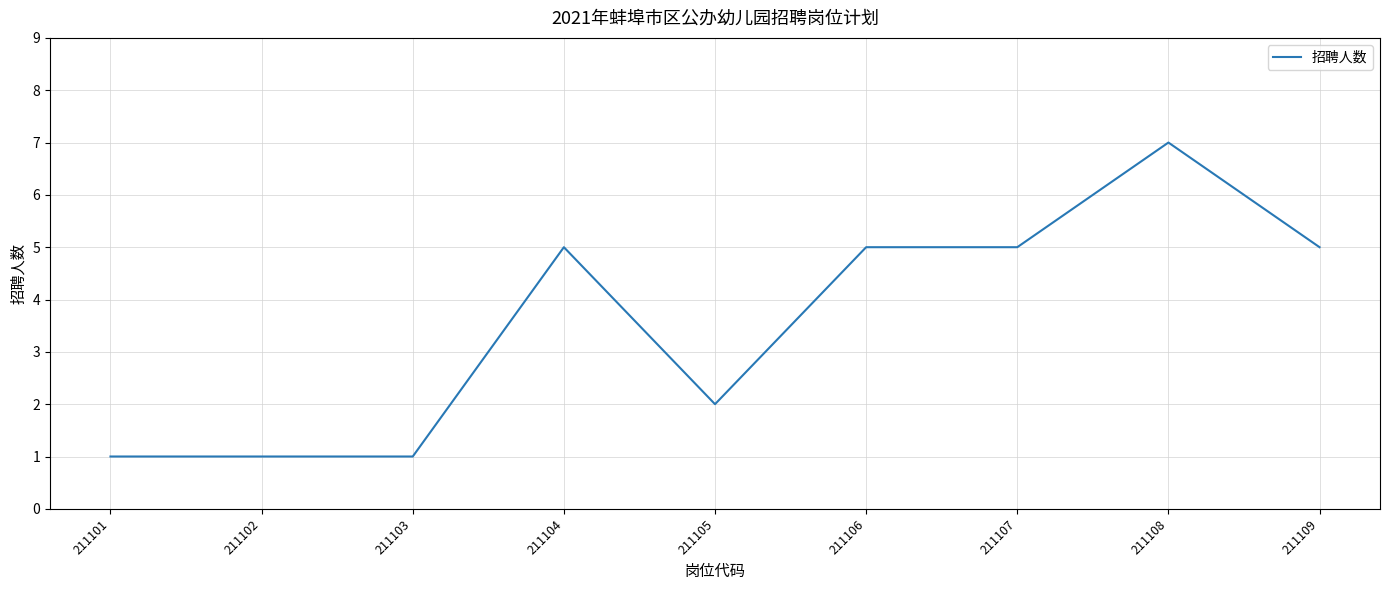

What is the change in value from 211101 to 211108?

+6